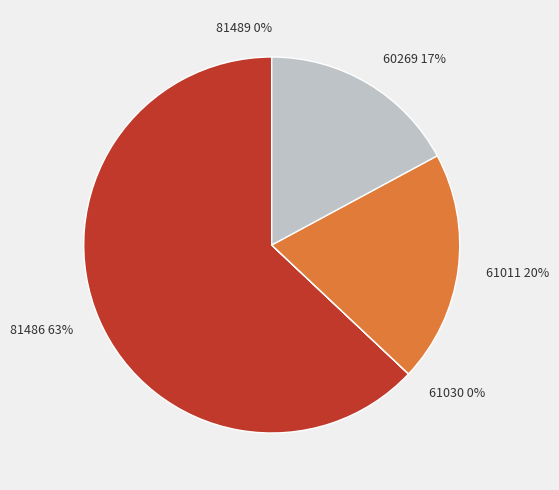

True or false: 61011 accounts for 20% of the total.

True